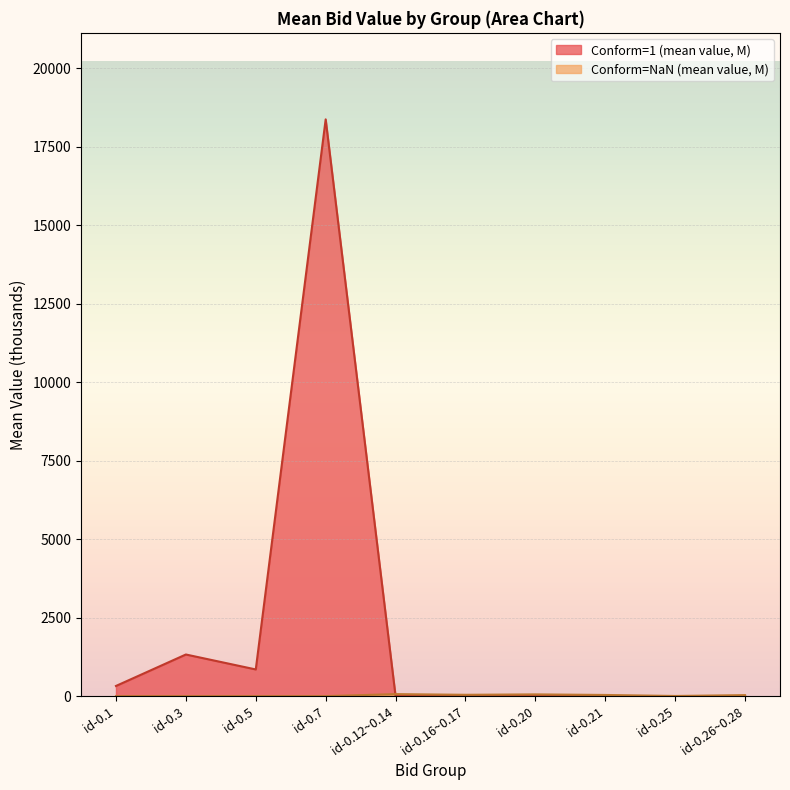

What is the maximum value shown in the chart?

18376.7